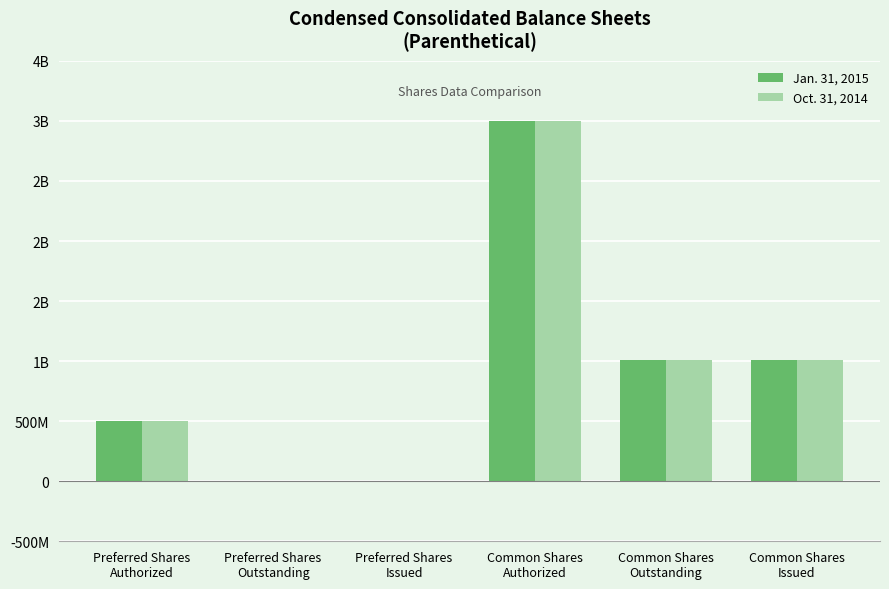

What are all the series names shown in the legend?

Jan. 31, 2015, Oct. 31, 2014